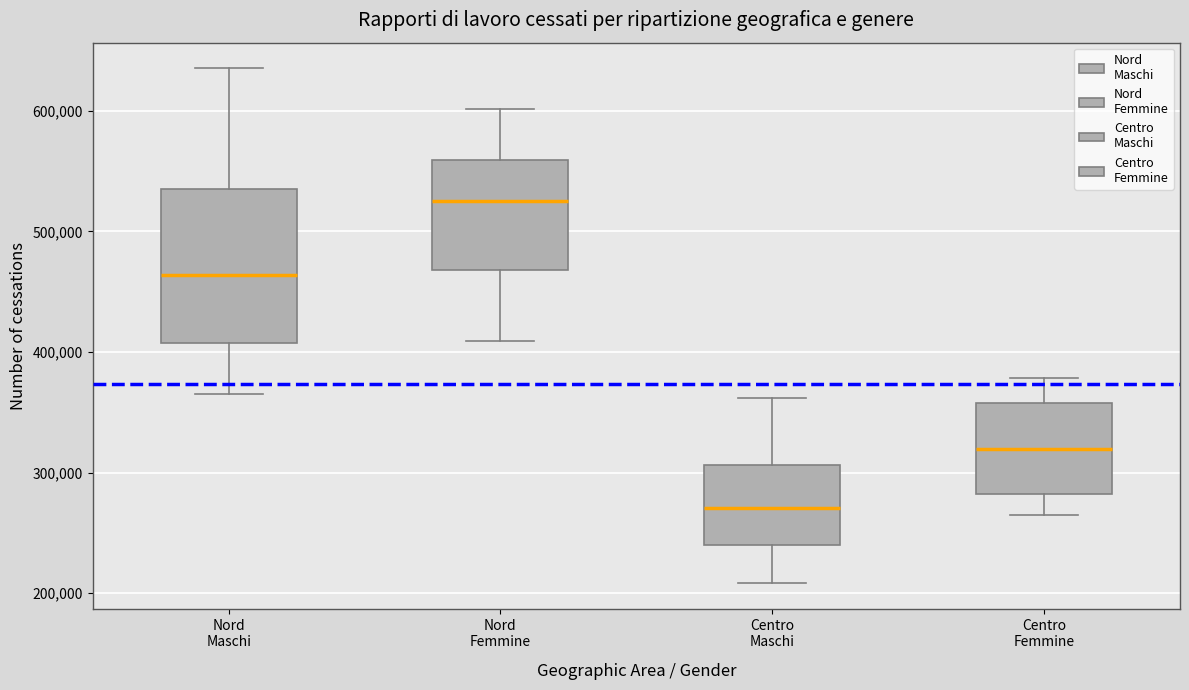

Where is the lower edge of the box for Centro Maschi on the y-axis? The values are not printed on the chart, so give them approximately, as read against the axis.

240000